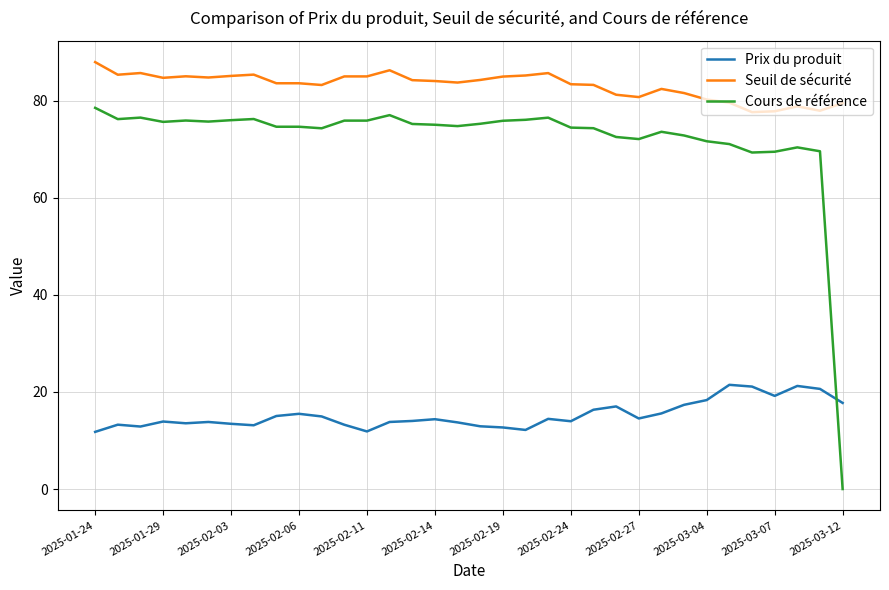

What is the difference between the maximum and minimum values in the Seuil de sécurité series?

10.3